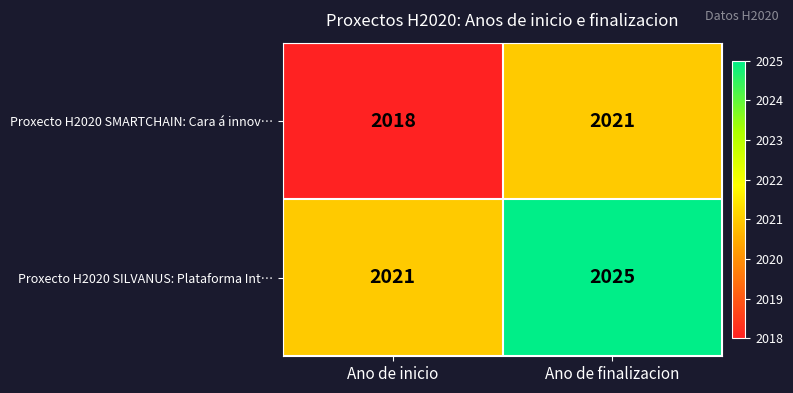

What is the greatest value displayed?

2025